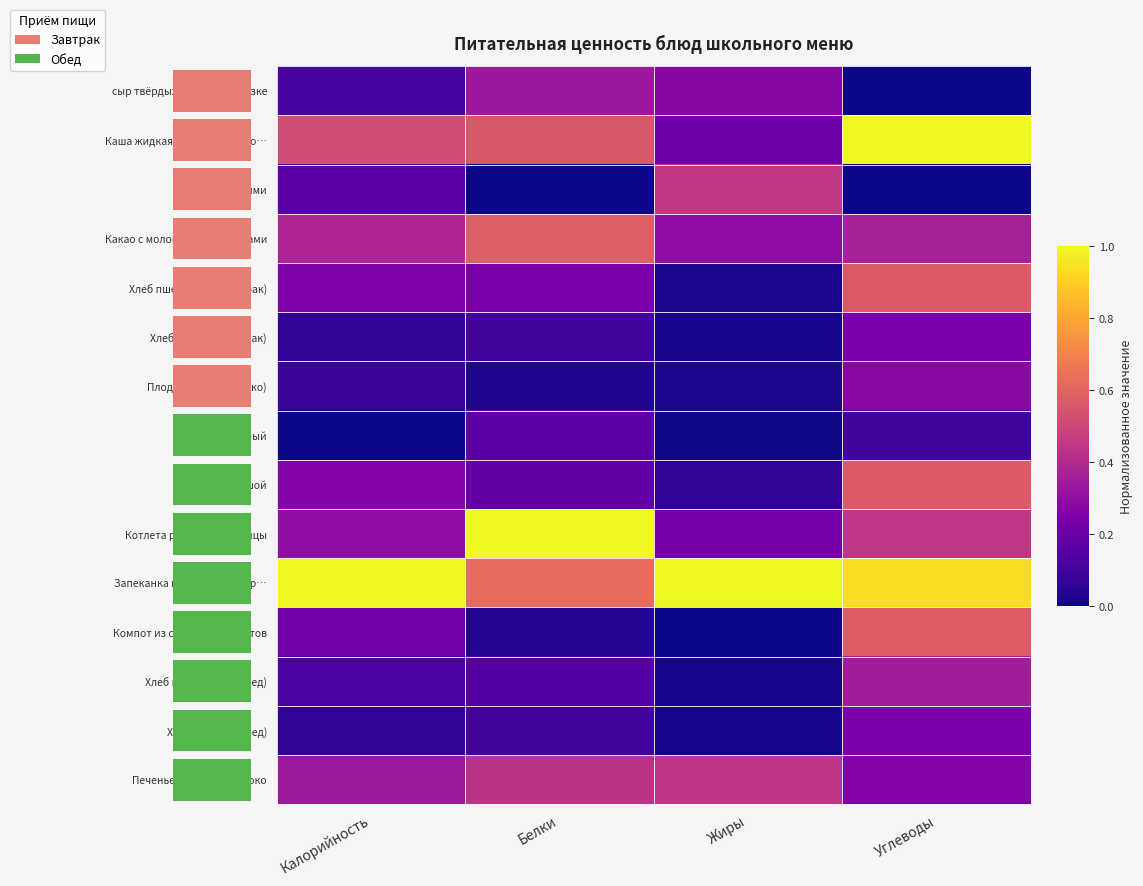

At how many categories does at least one series exceed 0?

4